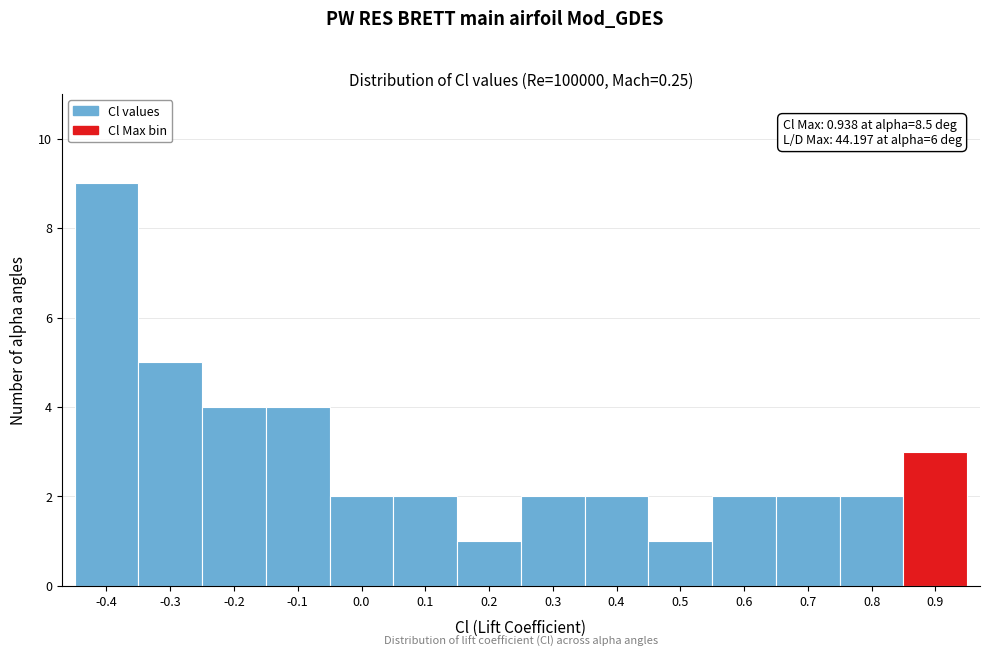

Reading left to right, list all the values displayed in this chart.

9	5	4	4	2	2	1	2	2	1	2	2	2	3